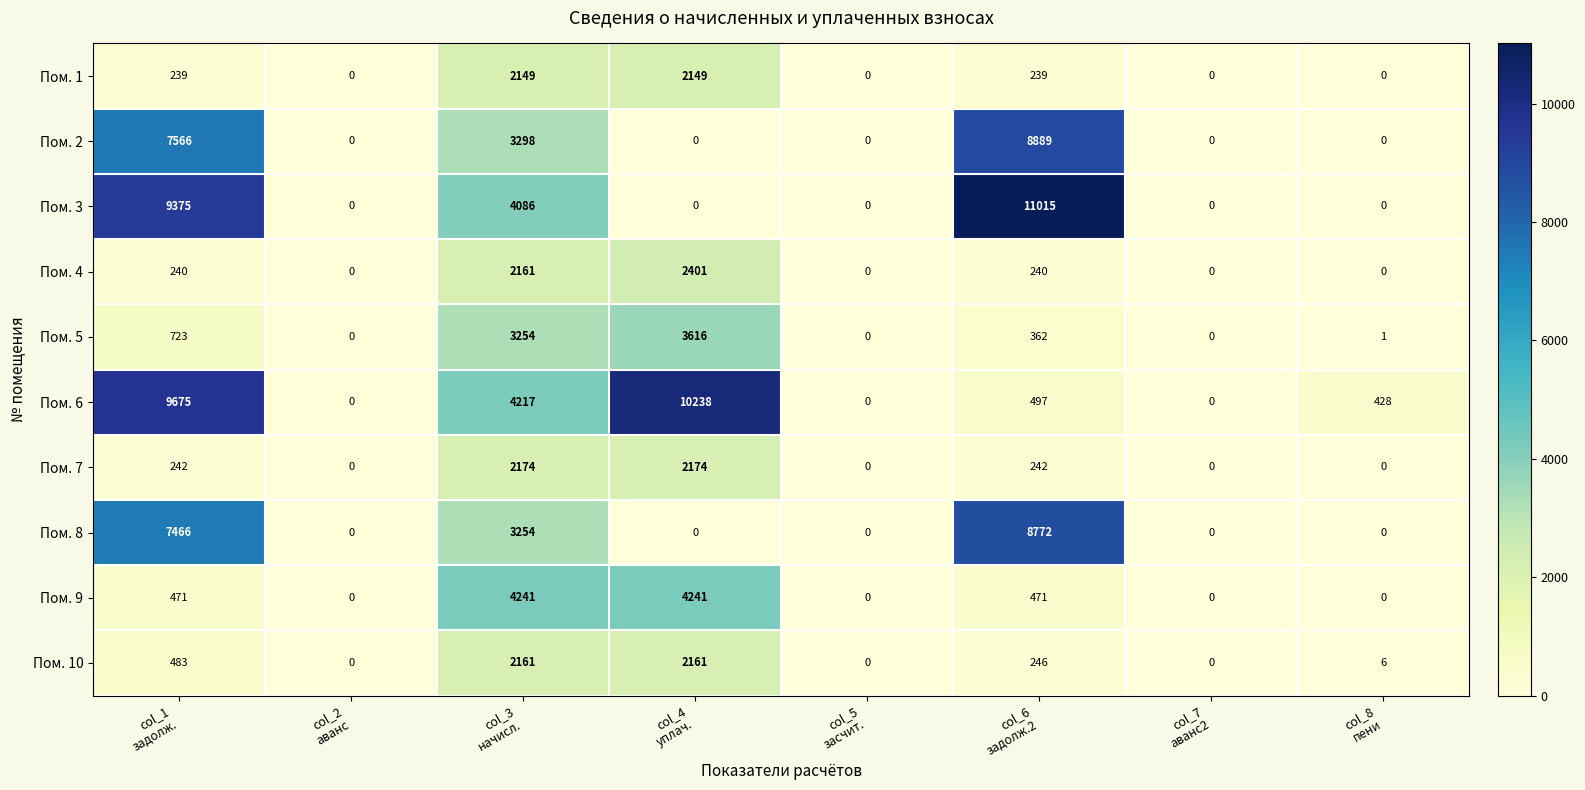

Which series has the largest total across all categories?

Пом. 6